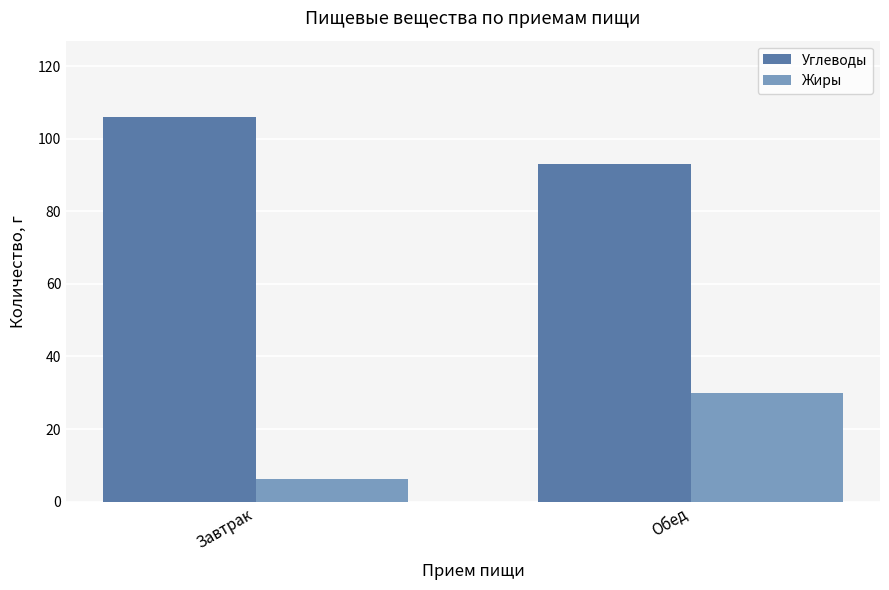

List the series in order of their overall mean, highest first.

Углеводы, Жиры